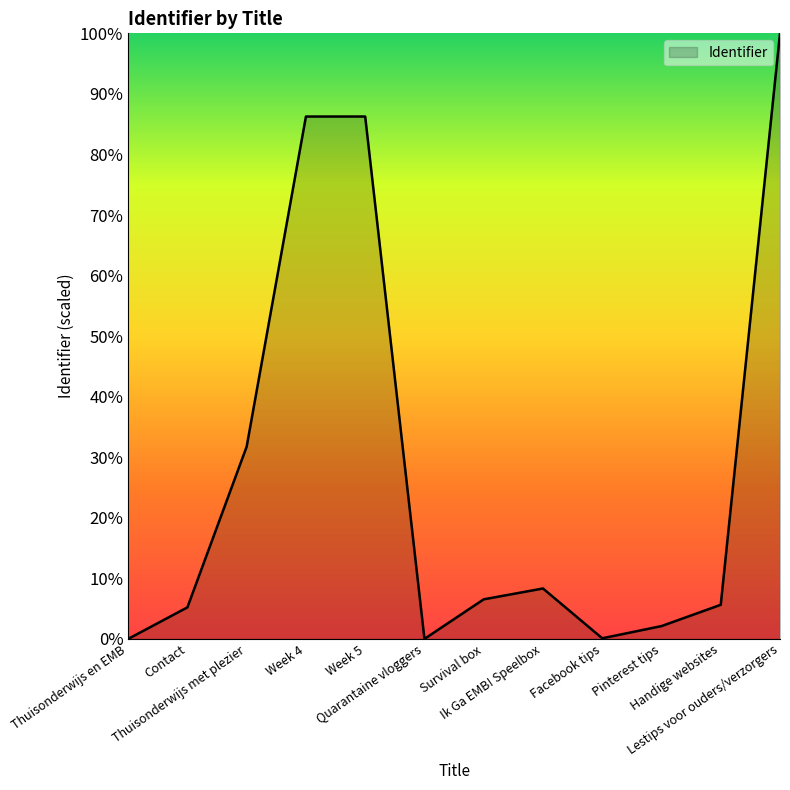

True or false: there are more than 1 points higher than both neighbors.

True